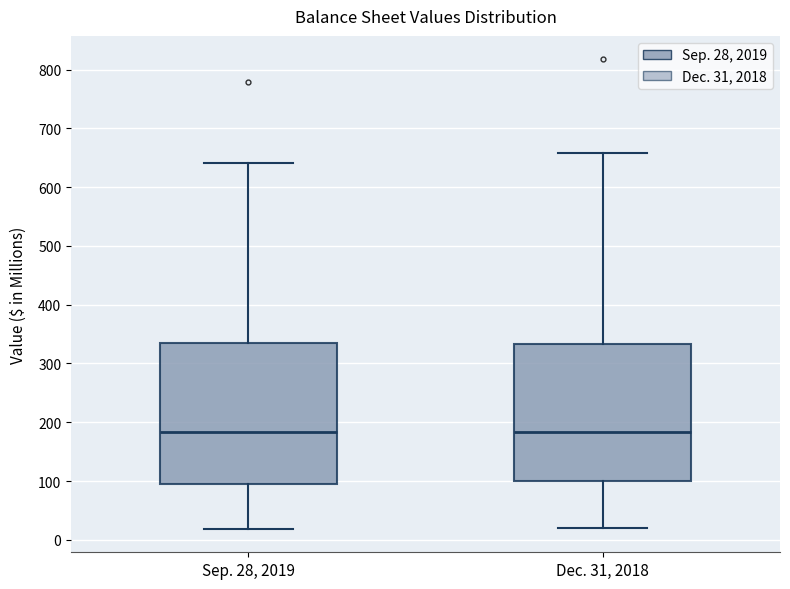

Reading left to right, read every box against the y-axis: the position of its median line, the range the box covers, and the ends of its whiskers. The values are not printed on the chart, so give them approximately, as read against the axis.

Sep. 28, 2019: median 180, box 90 to 330, whiskers 20 to 640
Dec. 31, 2018: median 180, box 100 to 330, whiskers 20 to 660